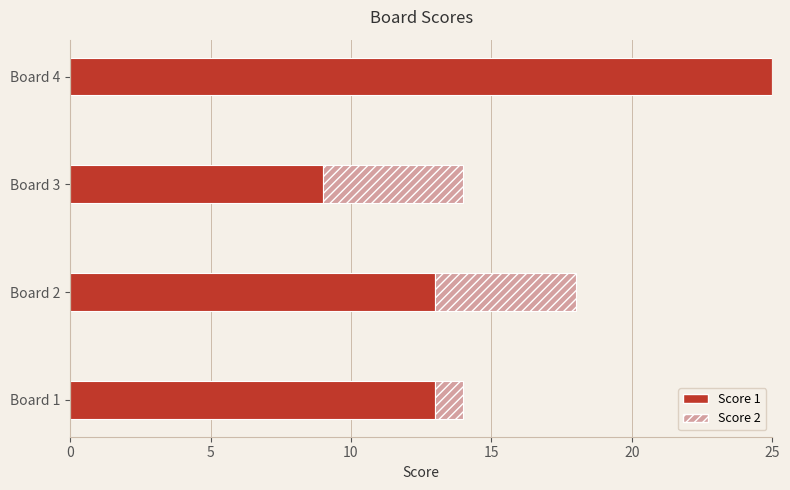

At which category is the sum across all series the highest?

Board 4